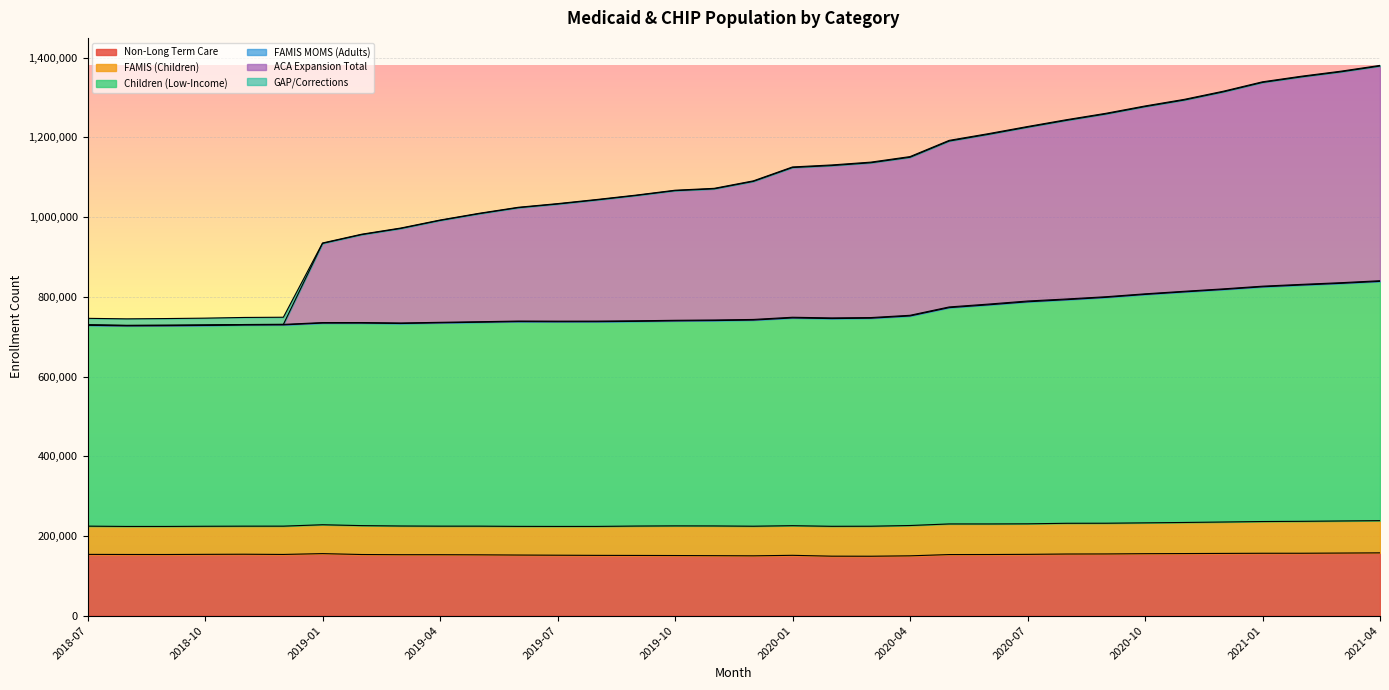

What is the lowest value of the Non-Long Term Care series?

149095